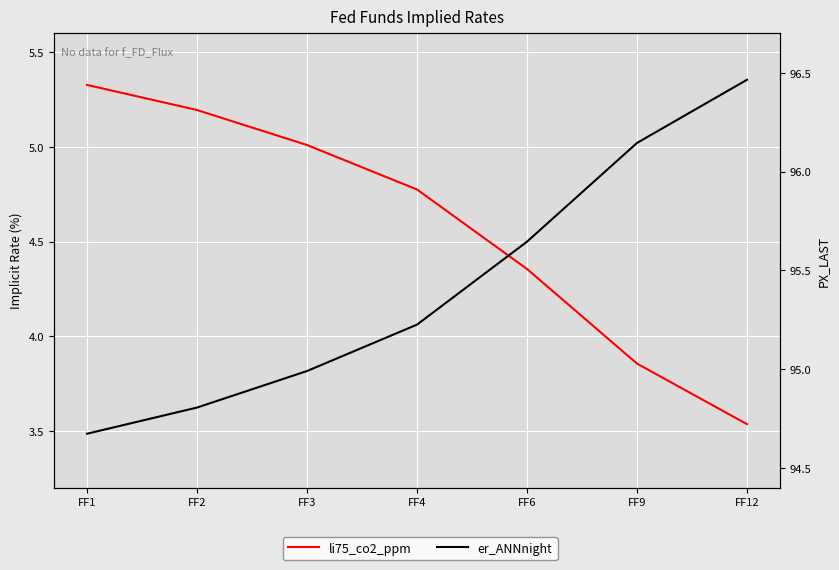

True or false: li75_co2_ppm and er_ANNnight cross at least once.

False